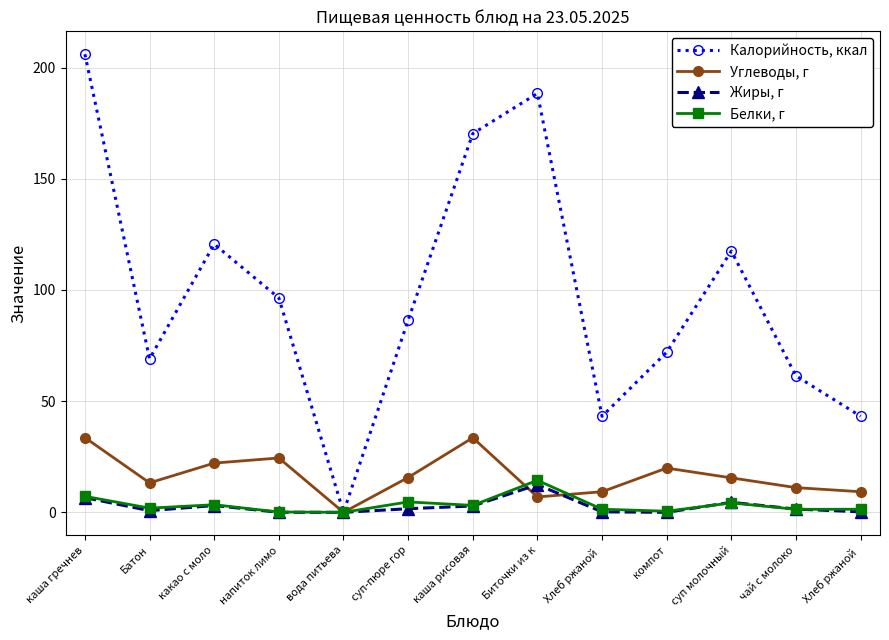

Where is the first local minimum for Углеводы, г?

Батон